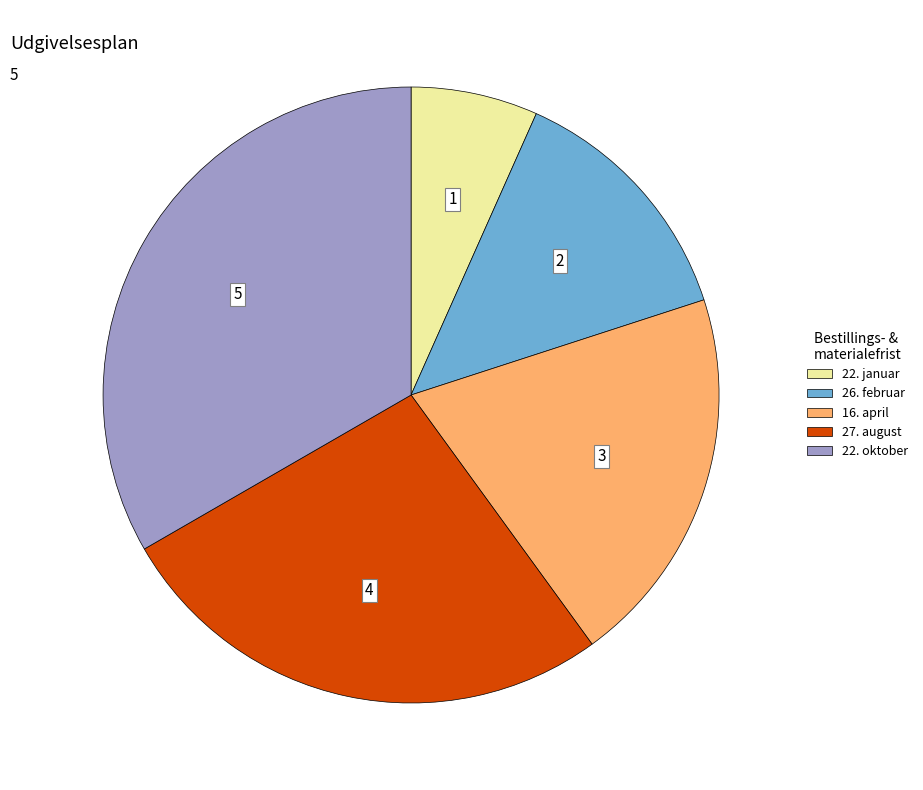

Is there a majority slice in this chart?

No